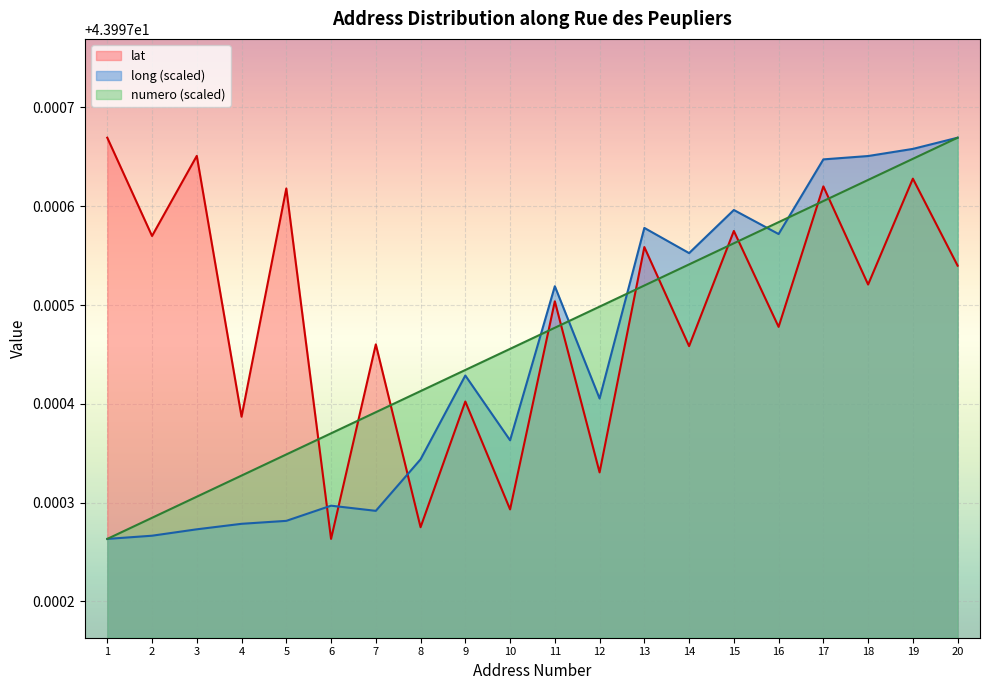

At which label is numero closest to 43?

1